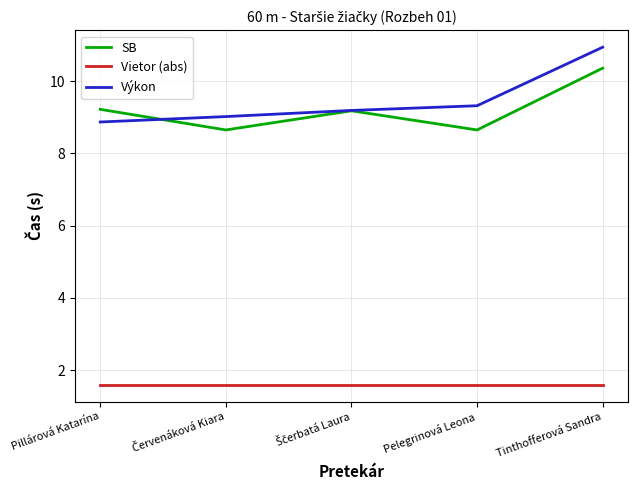

What is the maximum value shown in the chart?

10.9